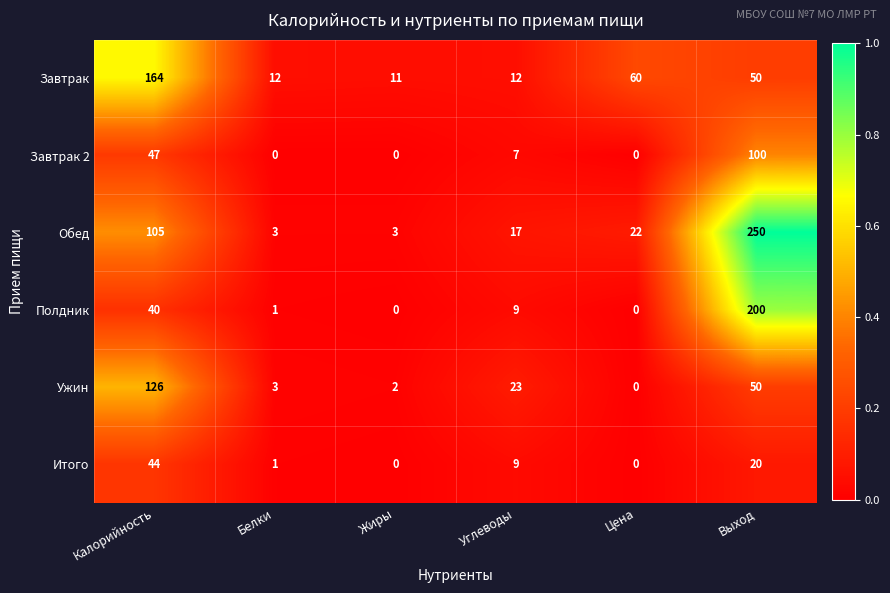

True or false: Полдник has a value of 1 at Белки.

True